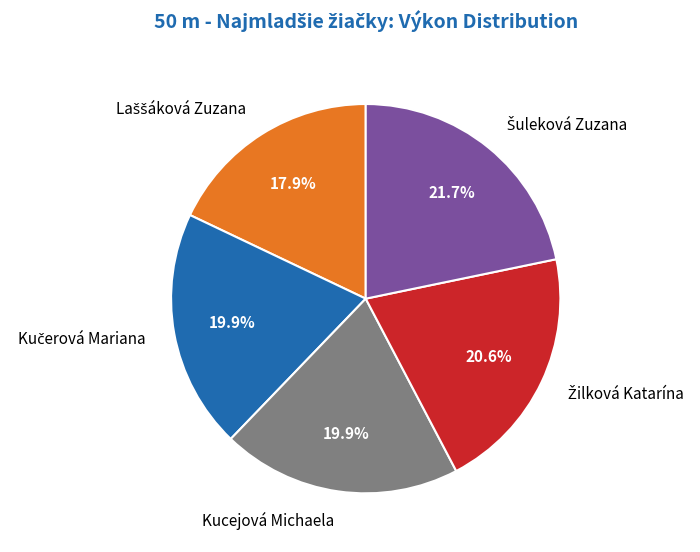

Count the number of slices in the pie.

5